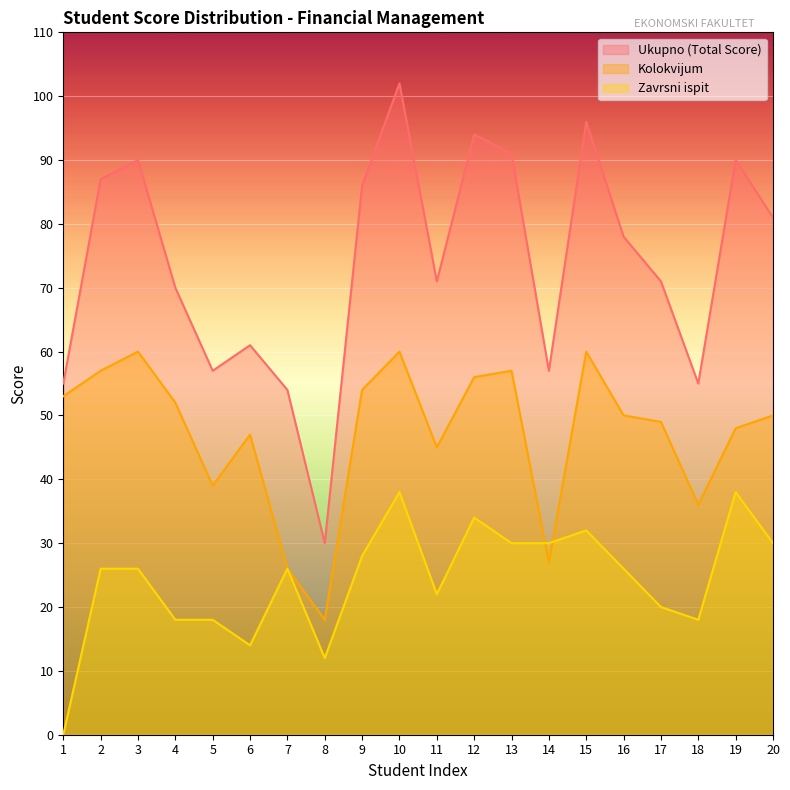

Is the value of Kolokvijum at 18 greater than the value of Ukupno (Total Score) at 11?

No